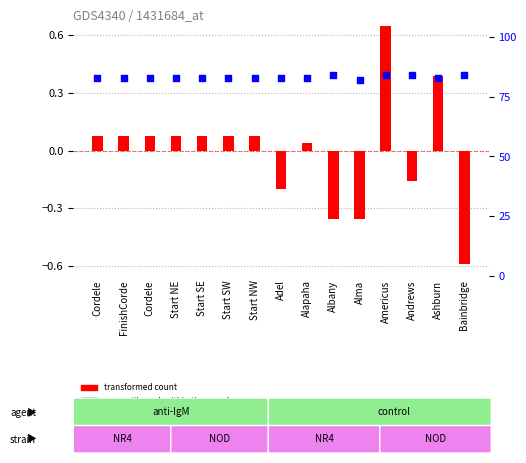

Which series reaches the minimum Y coordinate?

transformed count